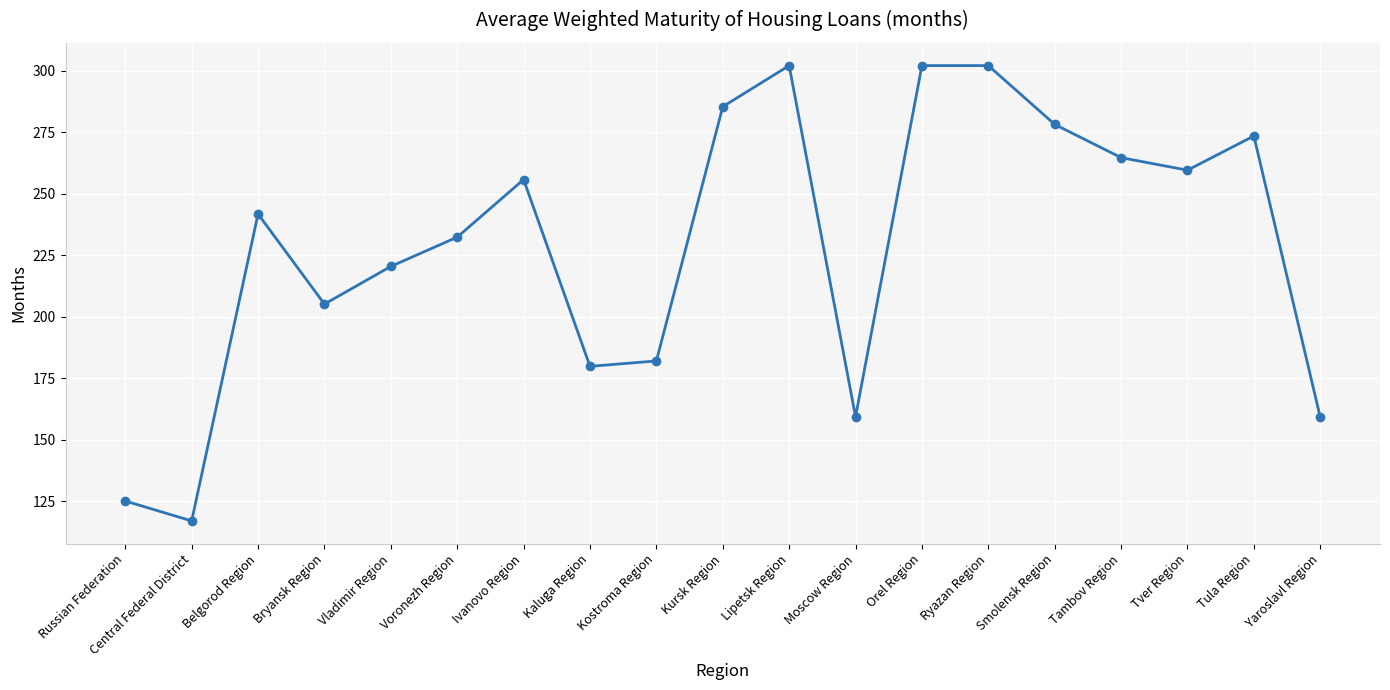

How many points are lower than both their immediate neighbors (excluding endpoints)?

5